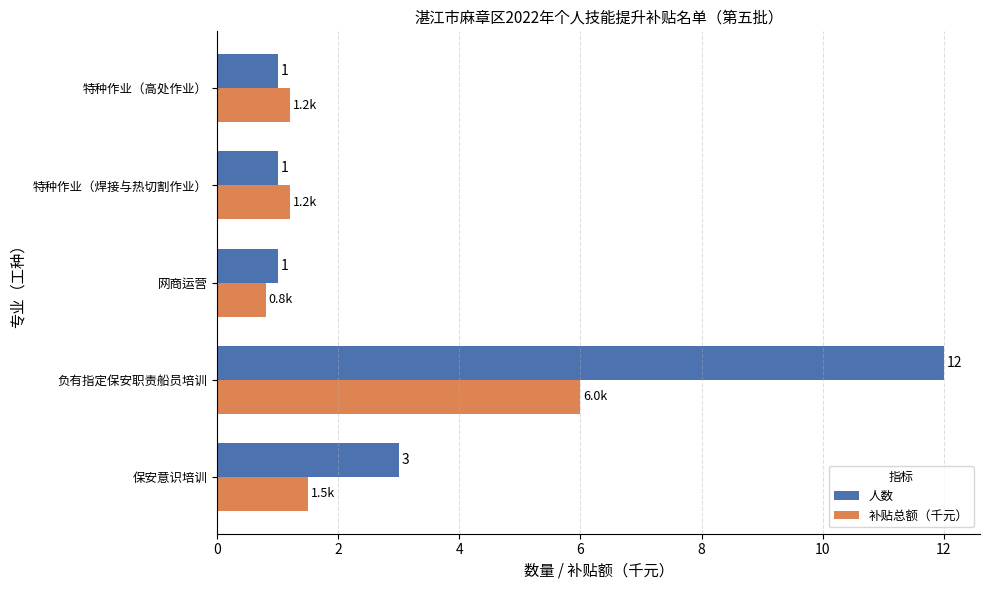

Which category has the highest value in the 补贴总额（千元） series?

负有指定保安职责船员培训